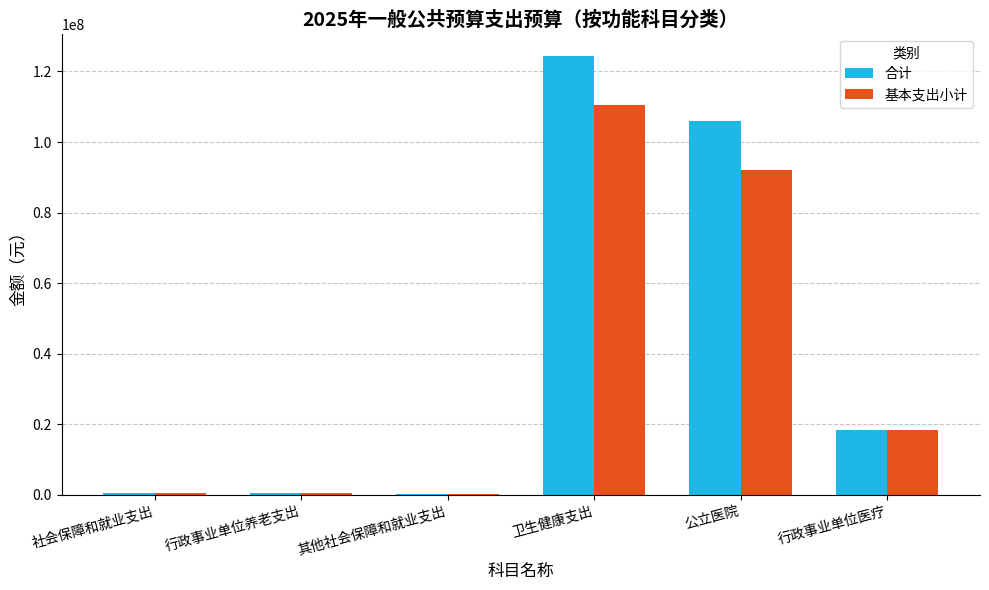

Read the 基本支出小计 value at 卫生健康支出.

110475650.5